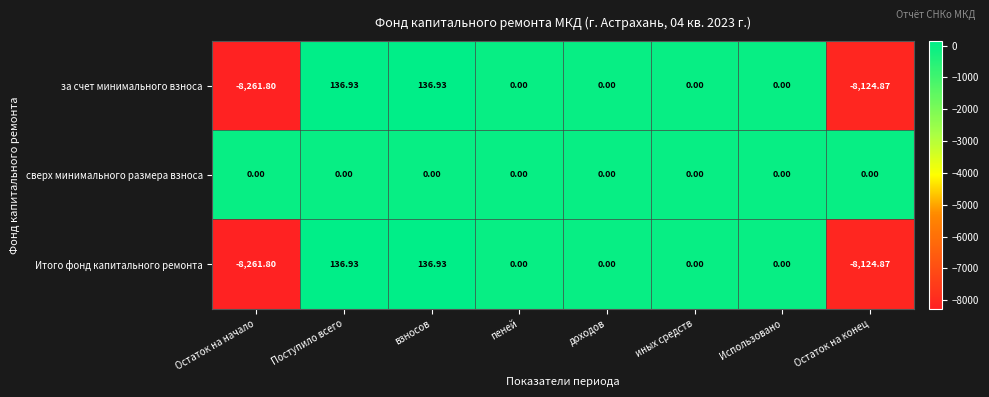

At which label does Итого фонд капитального ремонта reach its minimum?

Остаток на начало